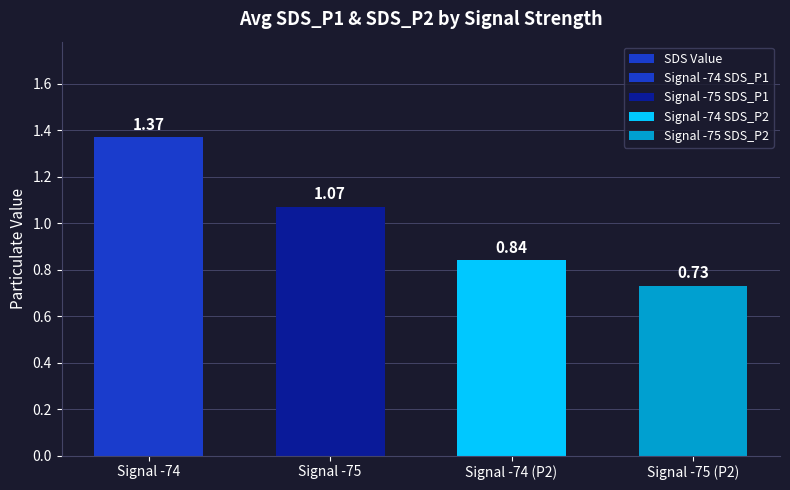

True or false: the data shows 1.1 at Signal -75.

True